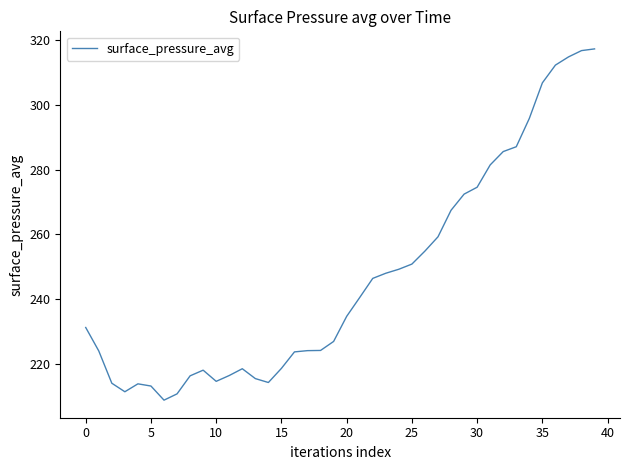

What is the smallest value displayed?

208.8